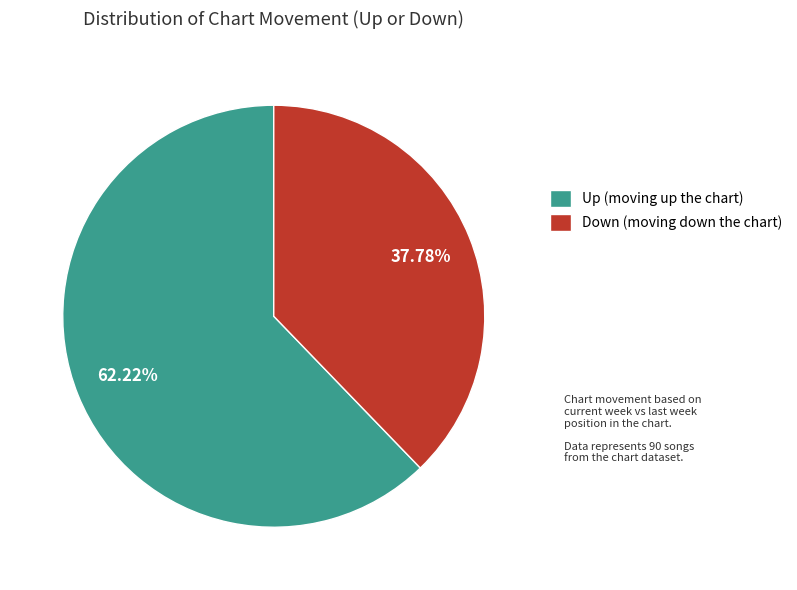

What is the largest slice in the pie chart?

Up (moving up the chart)